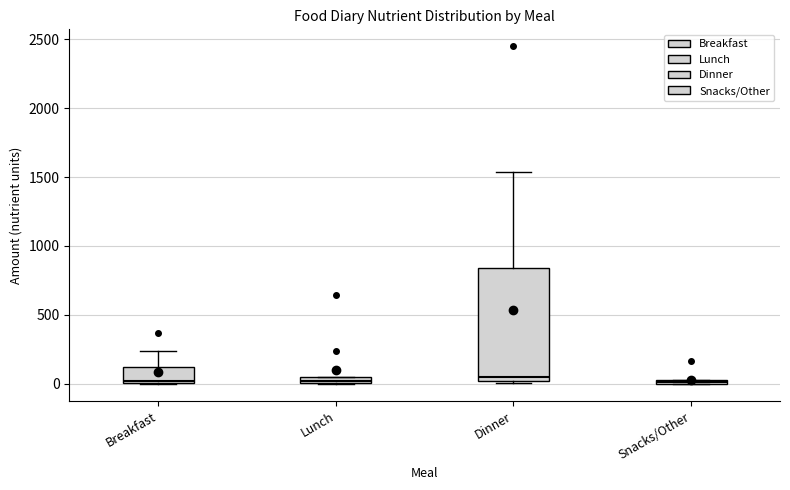

Which box is the tallest, from its lower edge to its upper edge?

Dinner